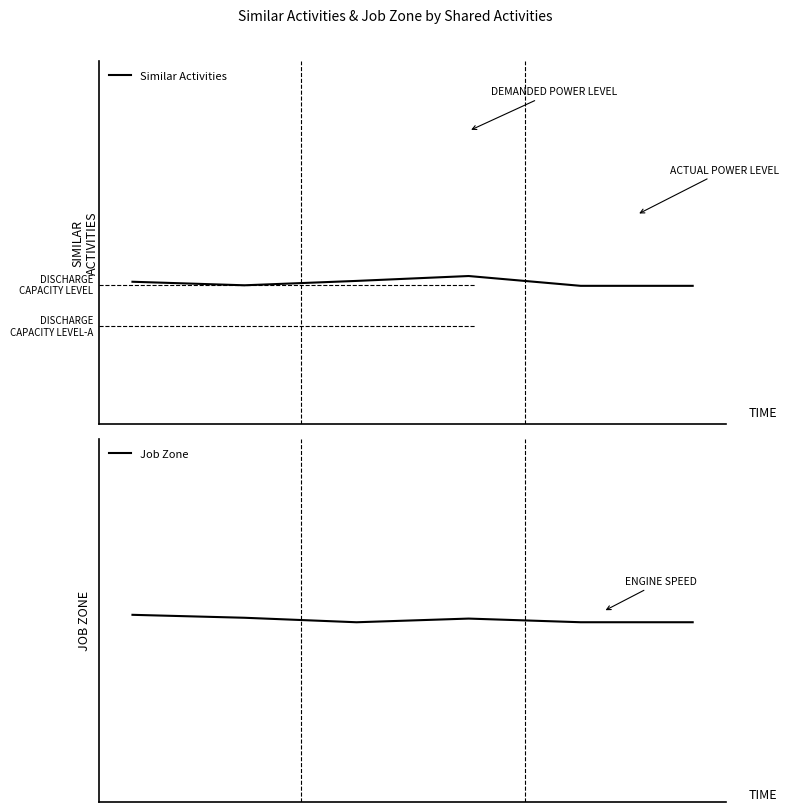

How many data points in Job Zone are above 2?

3